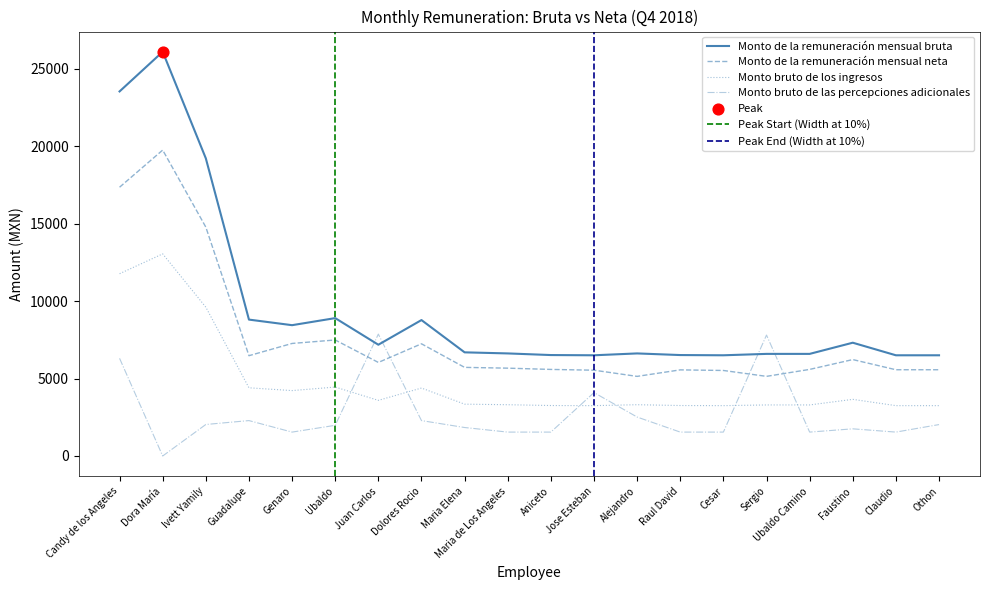

Is the value of Monto bruto de los ingresos at Aniceto greater than the value of Monto de la remuneración mensual neta at Guadalupe?

No